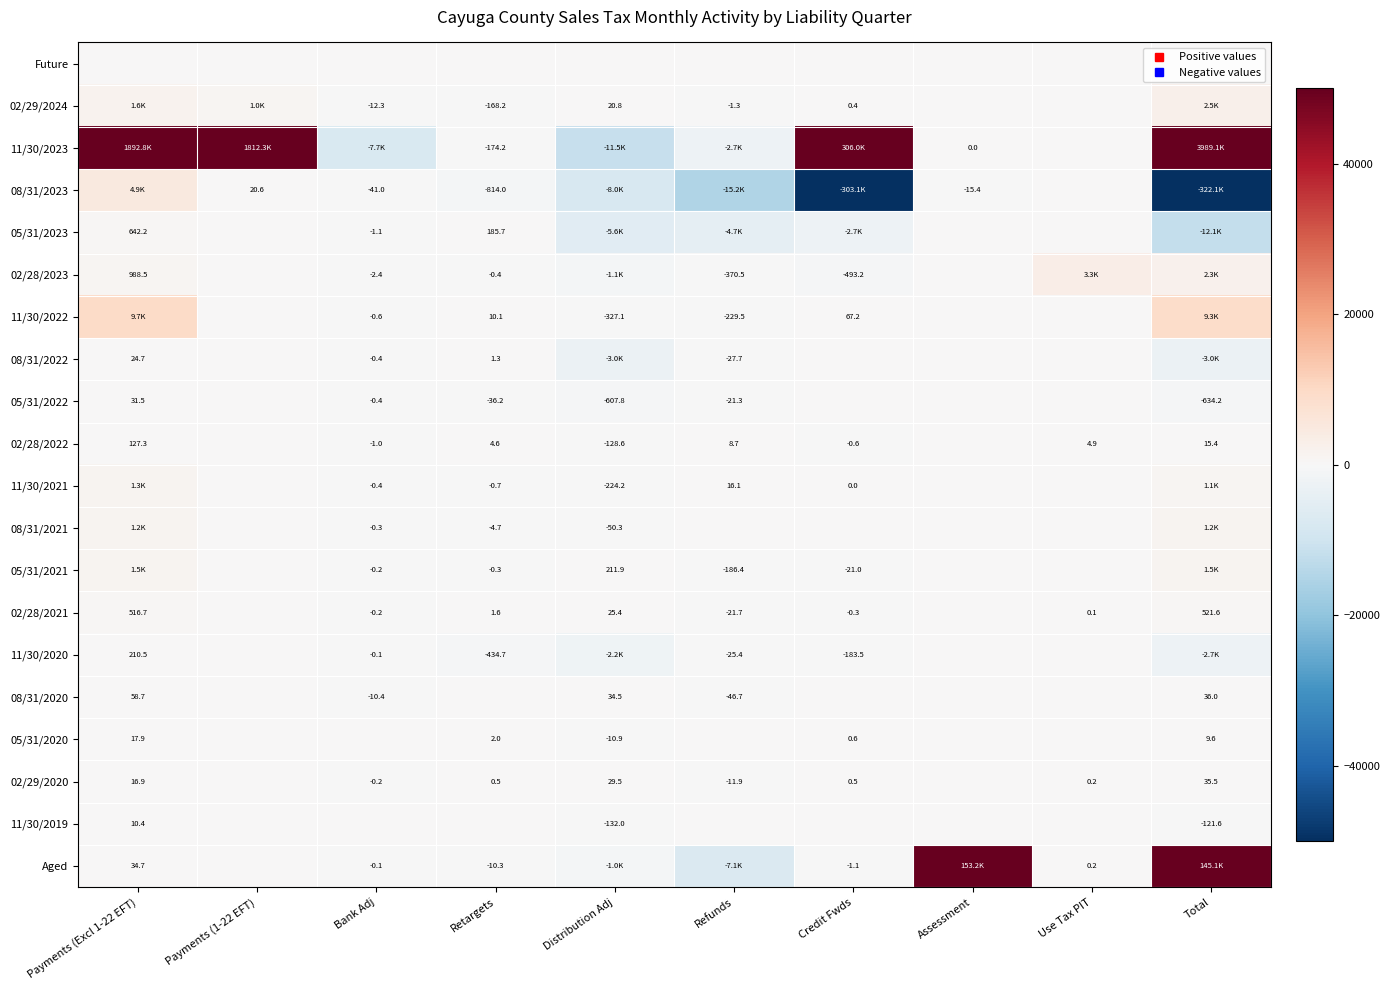

At which category does the chart reach its peak across all series?

Total